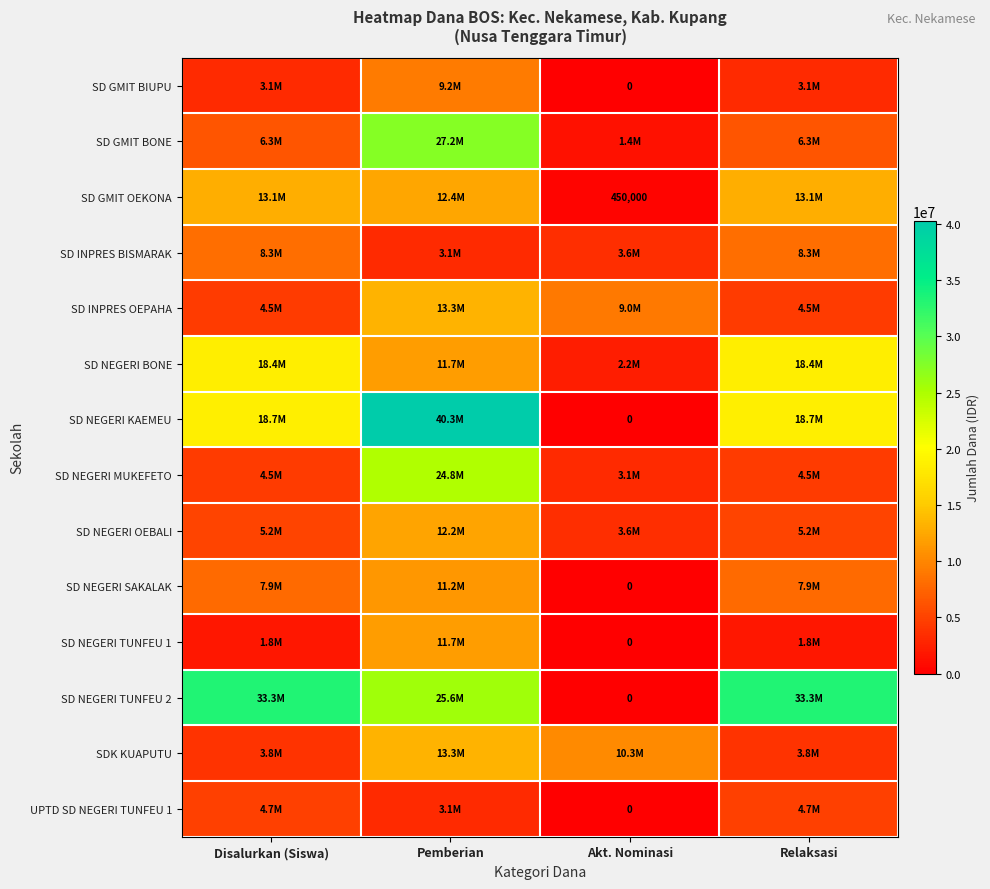

Count the SD GMIT BONE values in the range 6300000 to 27225000.

3